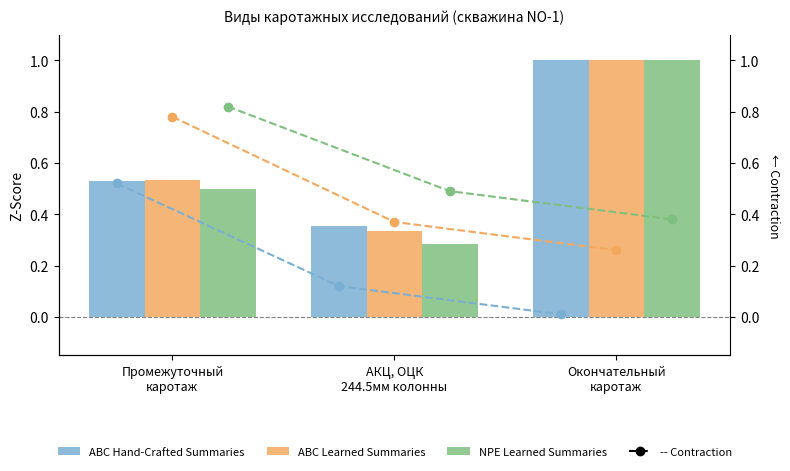

What is the label of the 1st bar from the right?

Окончательный
каротаж